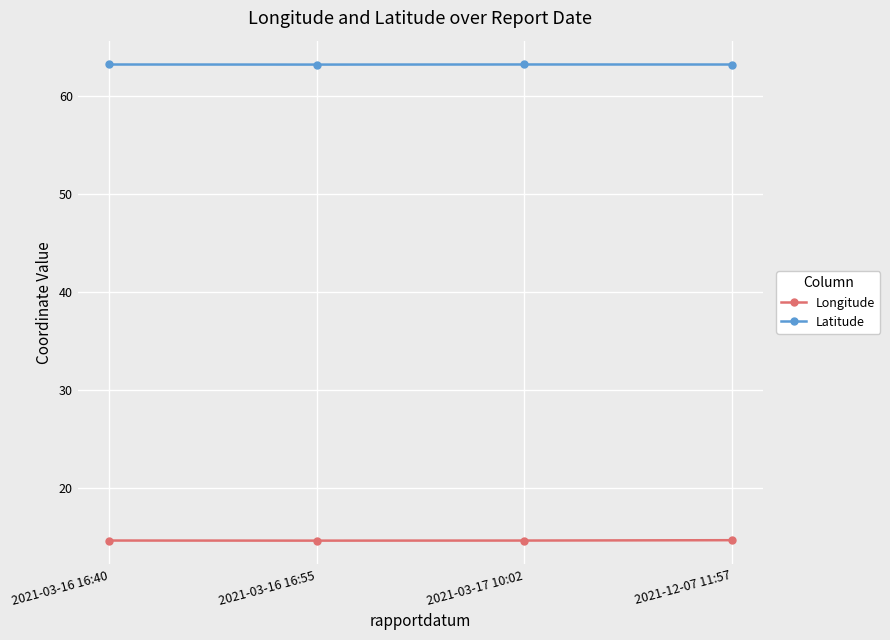

What is the sum of the Longitude values at 2021-03-16 16:40 and 2021-03-17 10:02?

29.2